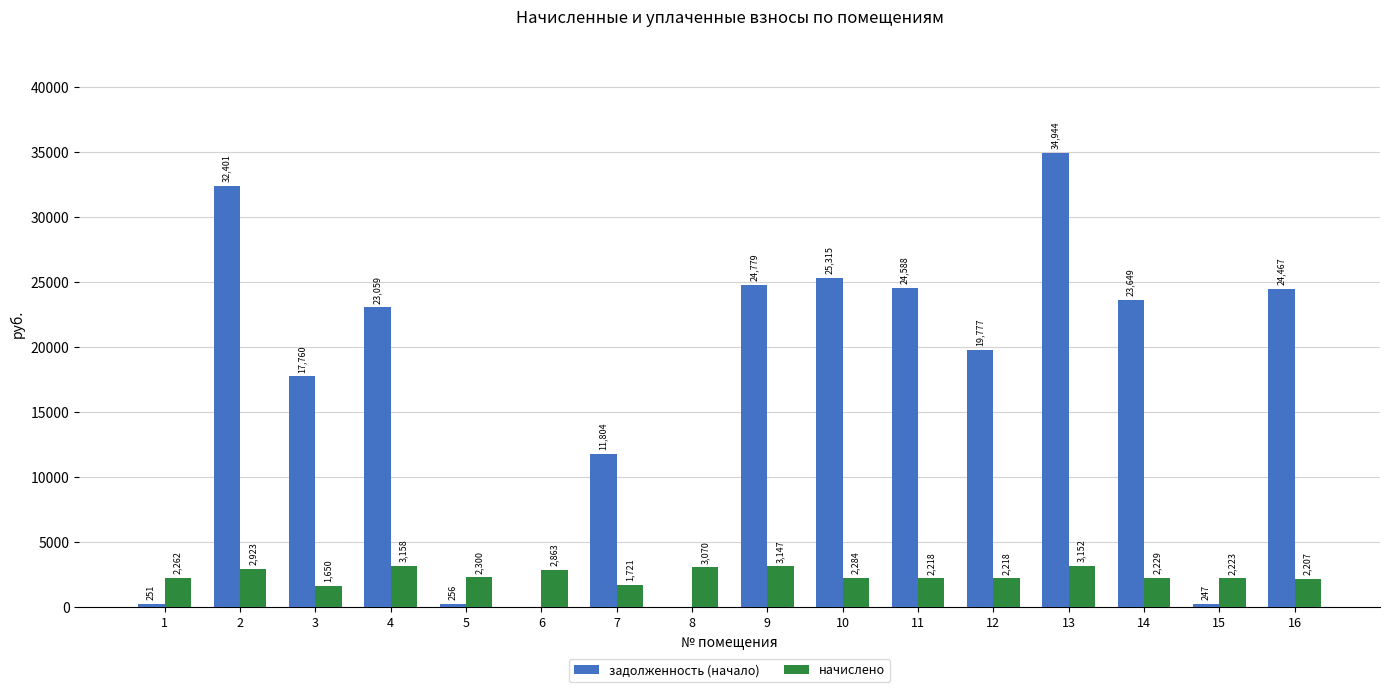

What is the spread (max minus min) of values at 11?

22369.7